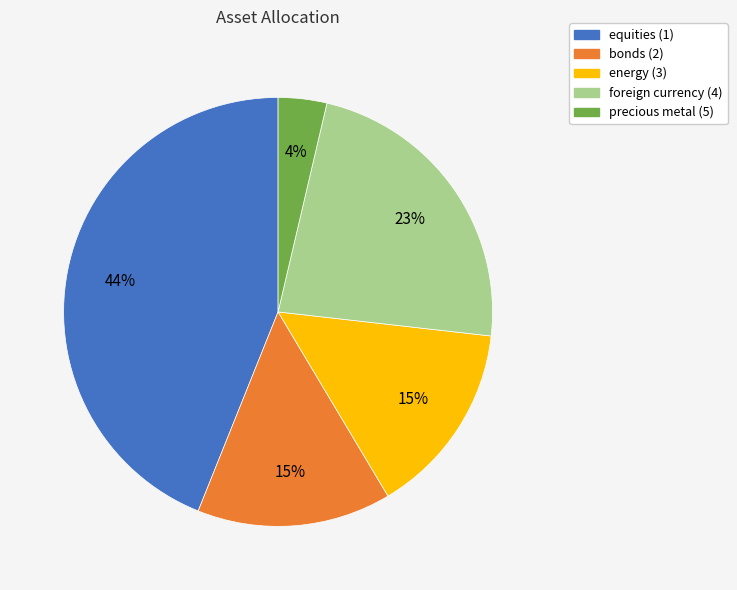

Count the number of slices in the pie.

5